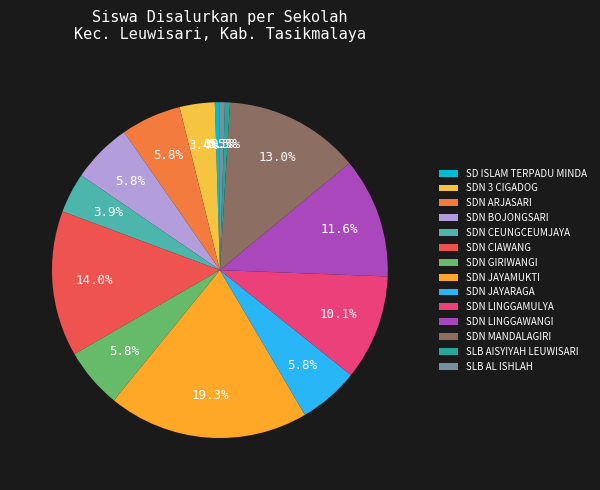

How many segments does this pie chart have?

14